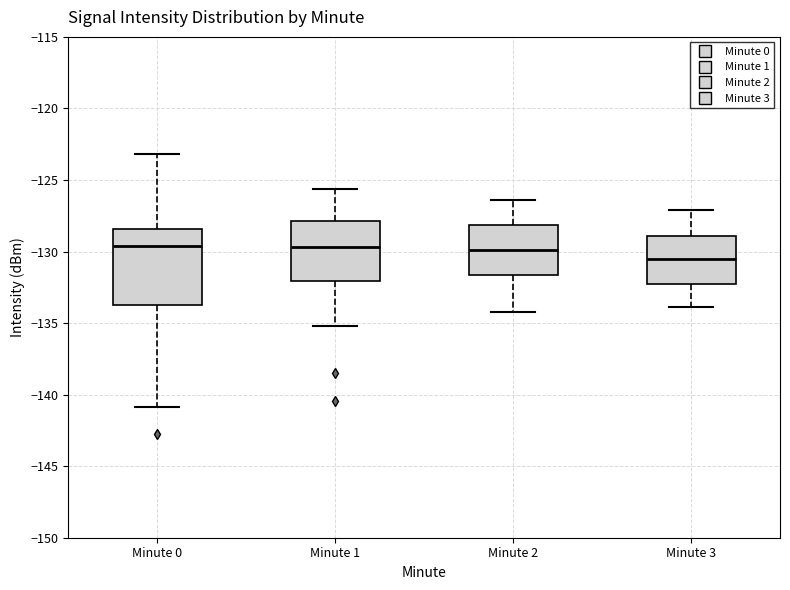

Reading left to right, read every box against the y-axis: the position of its median line, the range the box covers, and the ends of its whiskers. The values are not printed on the chart, so give them approximately, as read against the axis.

Minute 0: median -129.5, box -133.5 to -128.5, whiskers -141.0 to -123.0
Minute 1: median -129.5, box -132.0 to -128.0, whiskers -135.0 to -125.5
Minute 2: median -130.0, box -131.5 to -128.0, whiskers -134.0 to -126.5
Minute 3: median -130.5, box -132.0 to -129.0, whiskers -134.0 to -127.0